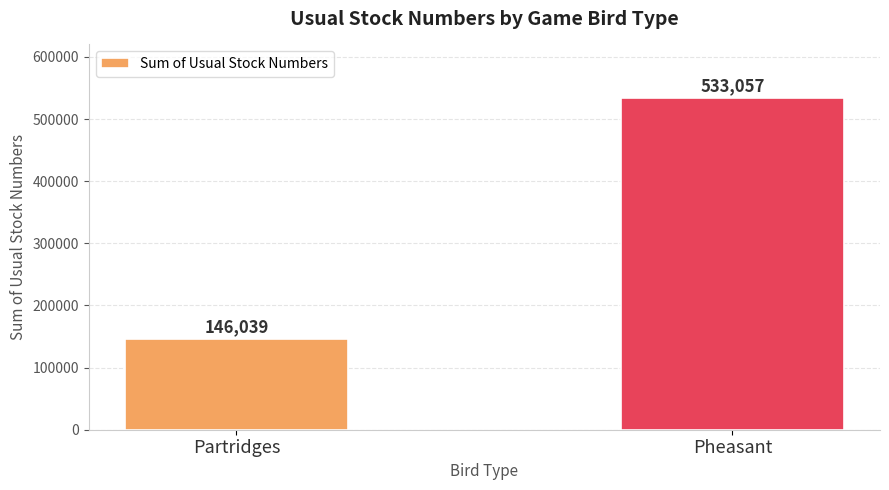

Count the number of categories in the chart.

2